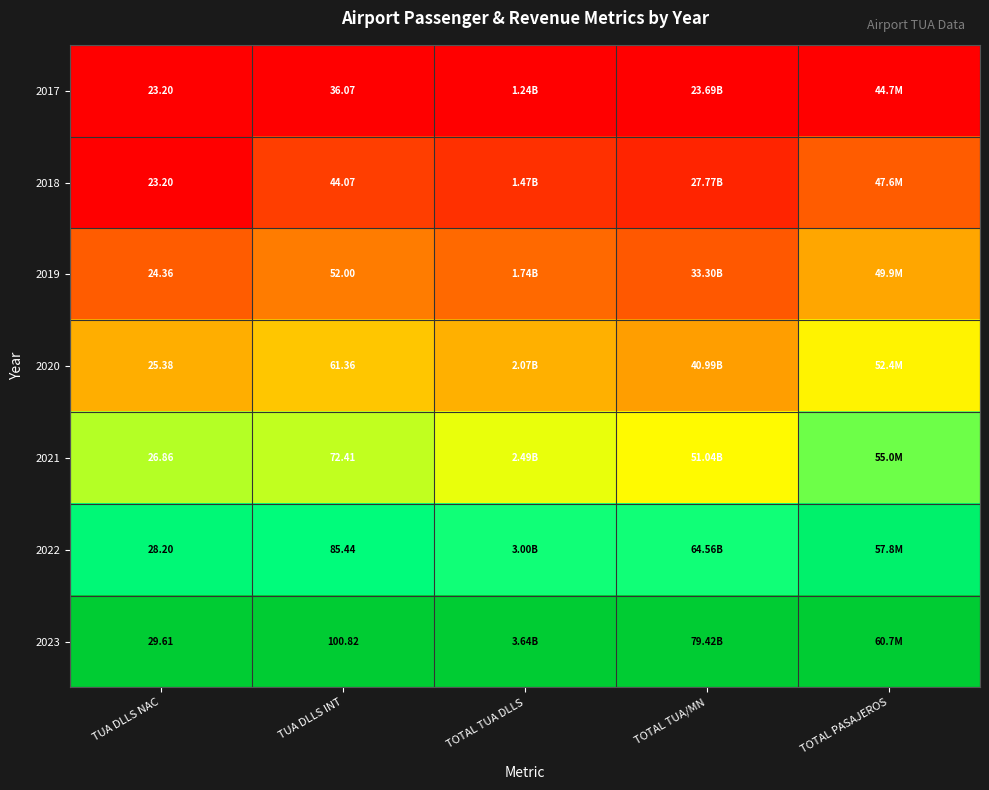

Count the number of categories in the chart.

5